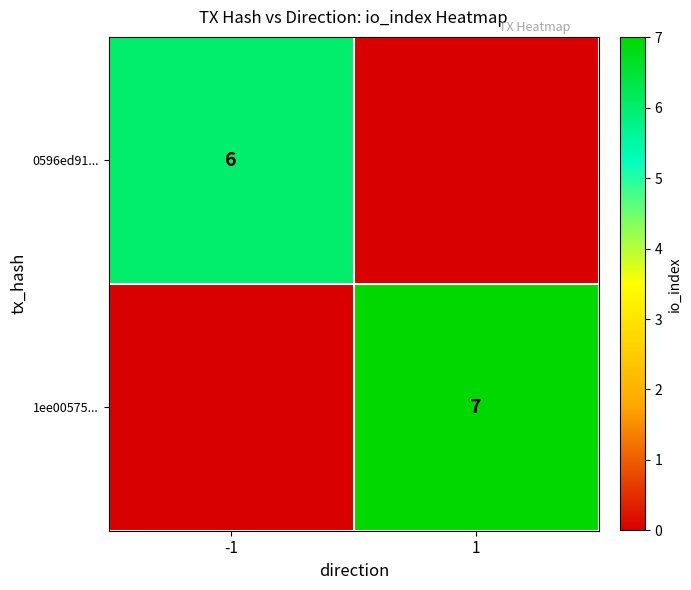

At how many categories does at least one series exceed 2?

2